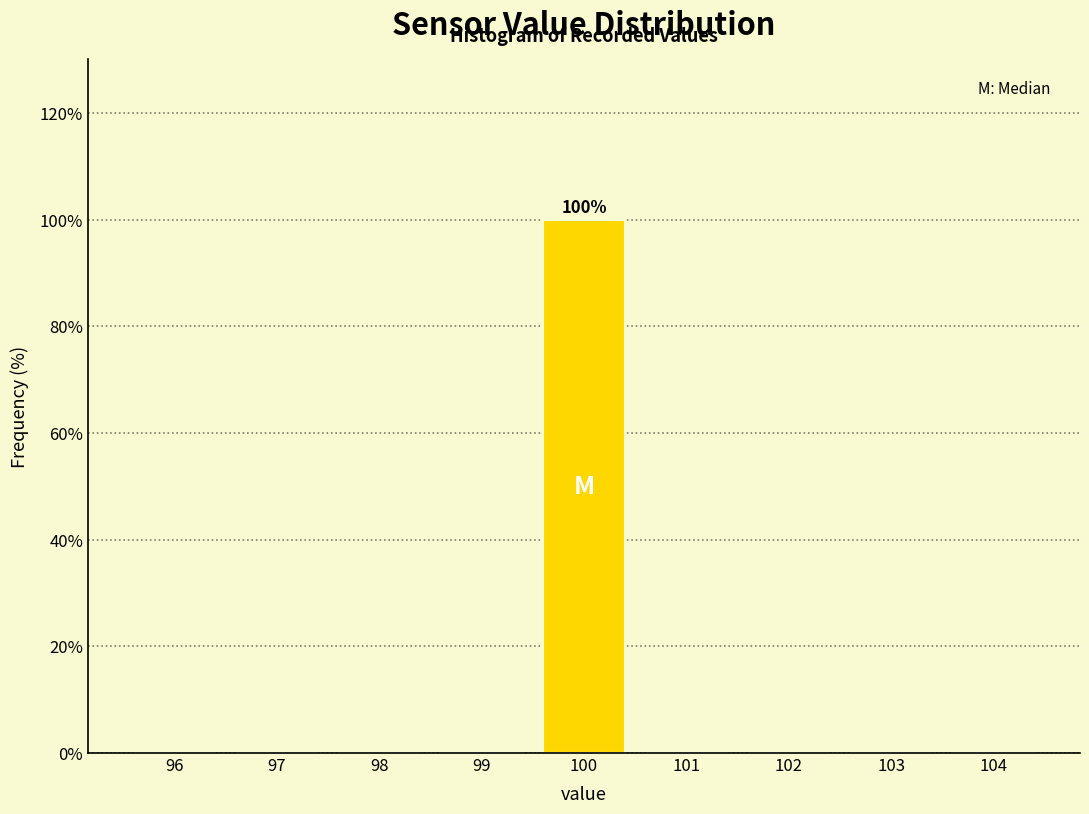

Which range on the x-axis has the tallest bar?

99.5 to 100.5